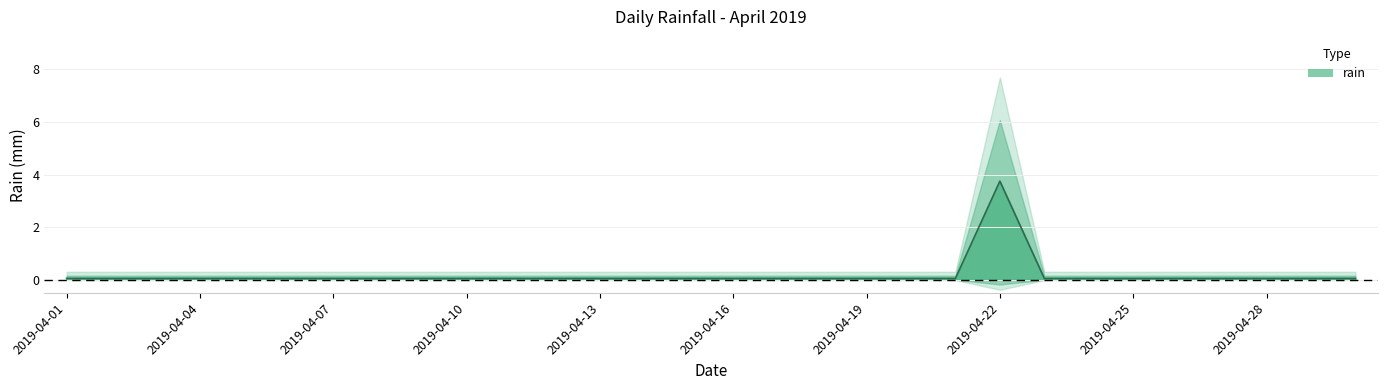

Reading right to left, what are all the values shown in this chart?

0.1	0.1	0.1	0.1	0.1	0.1	0.1	0.1	3.8	0.1	0.1	0.1	0.1	0.1	0.1	0.1	0.1	0.1	0.1	0.1	0.1	0.1	0.1	0.1	0.1	0.1	0.1	0.1	0.1	0.1